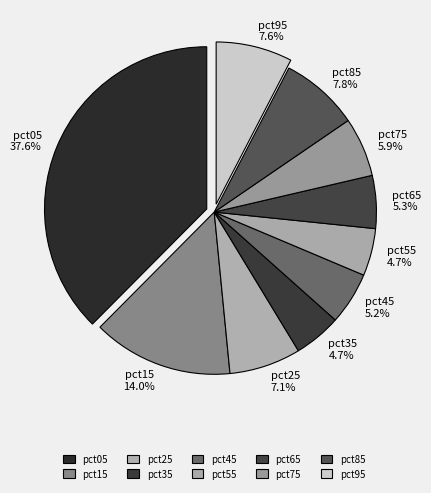

The pct25 slice represents 20% of the pie. True or false?

False